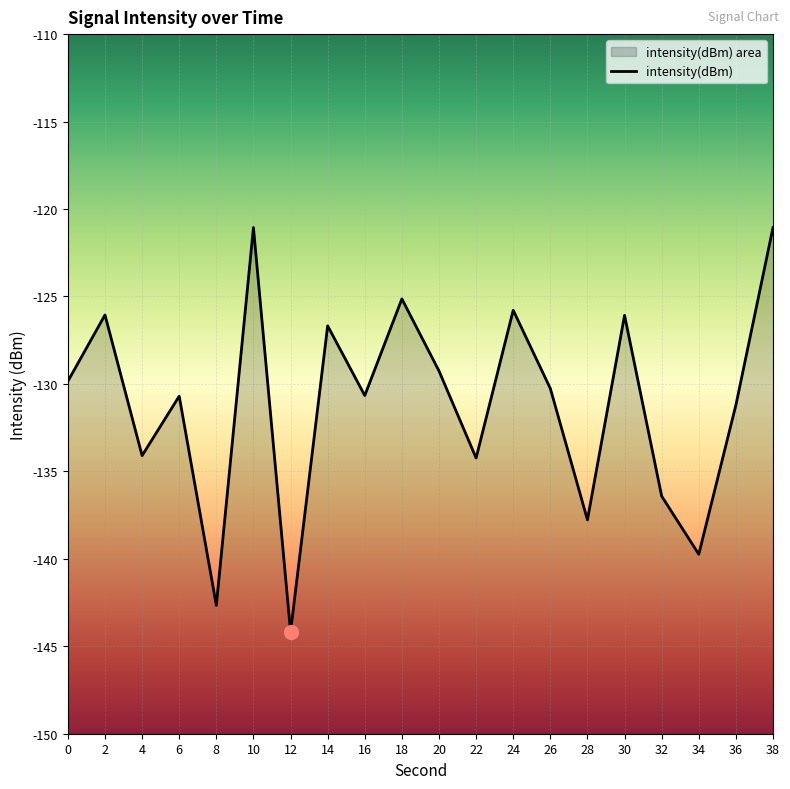

Where is the data nearest to the value -132?

36